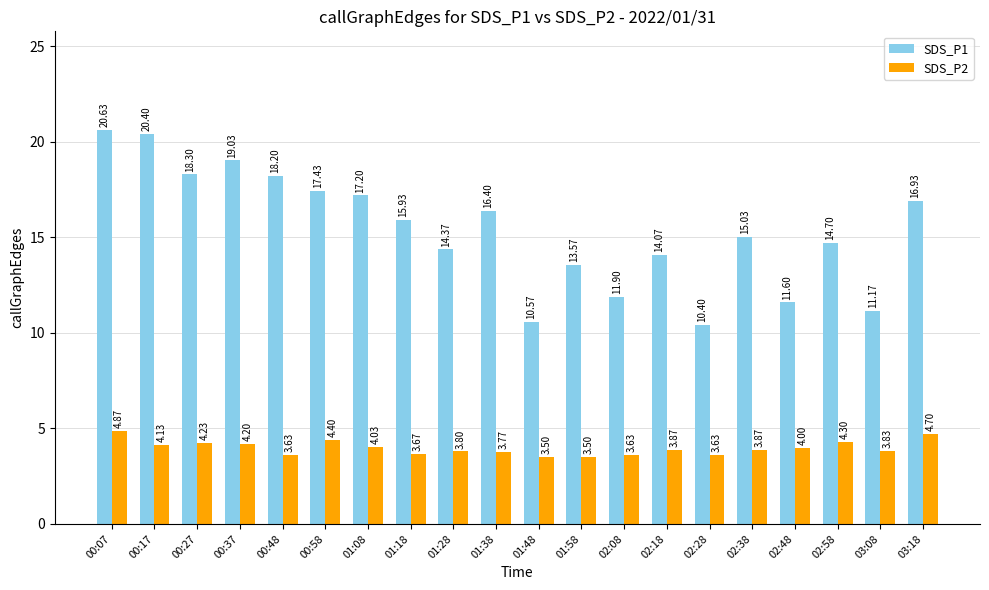

What is the label of the 10th bar from the left?

01:38